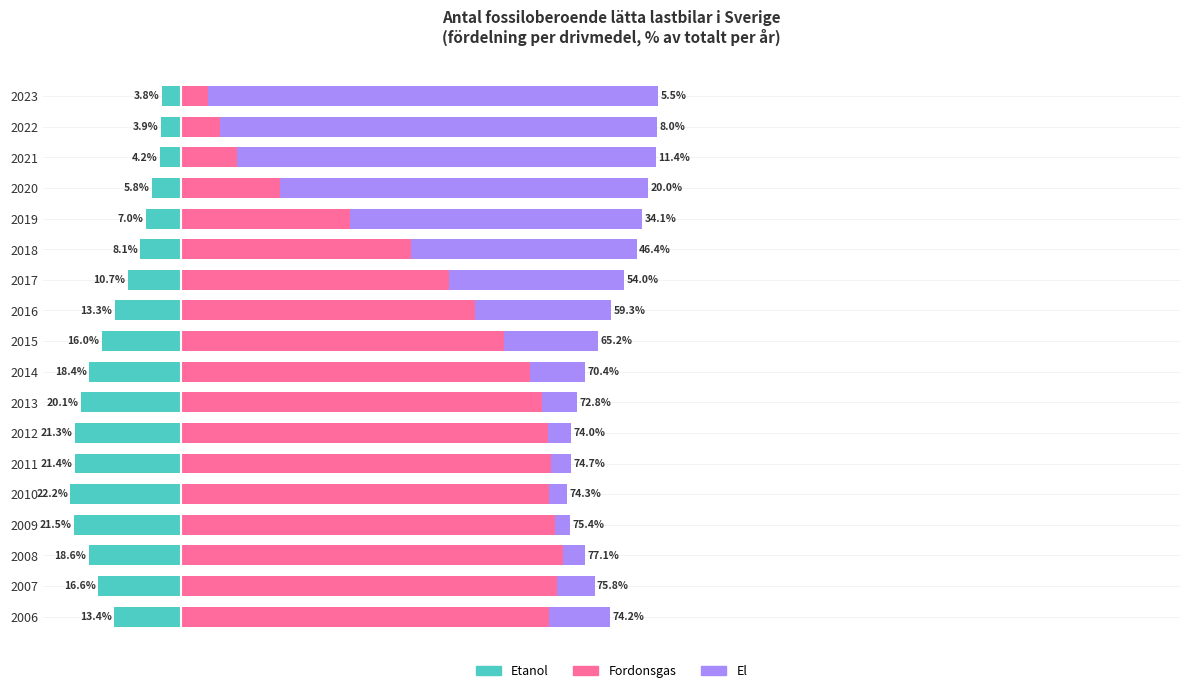

Which series has the largest total across all categories?

Fordonsgas